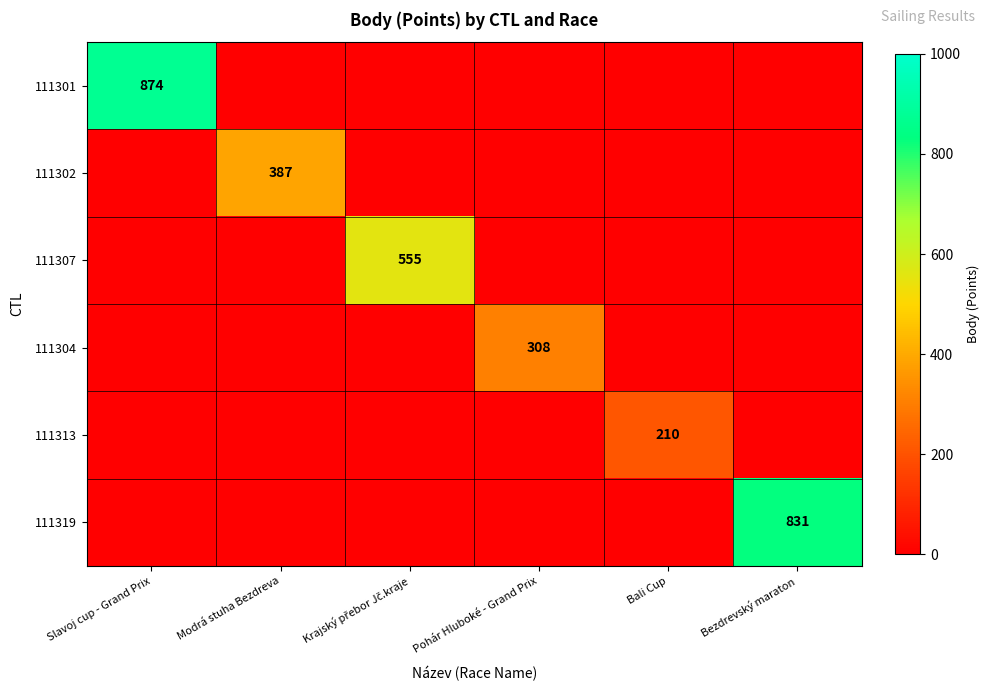

The 111304 series shows 174 at Pohár Hluboké - Grand Prix. True or false?

False